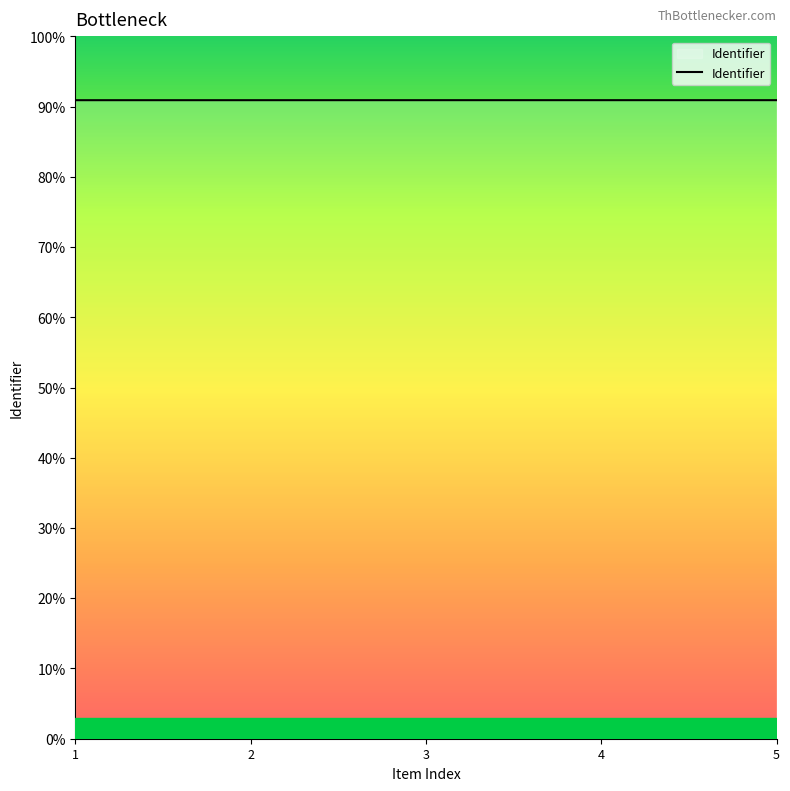

Does the chart have visible grid lines?

No